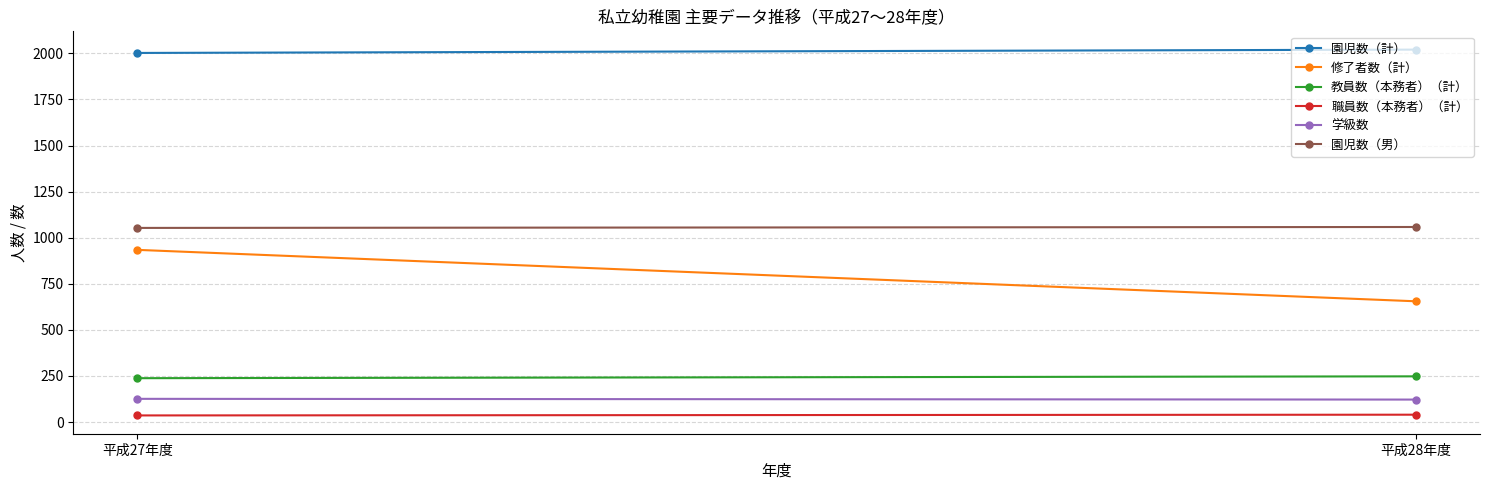

What is the sum of the 教員数（本務者）（計） values at 平成28年度 and 平成27年度?

486